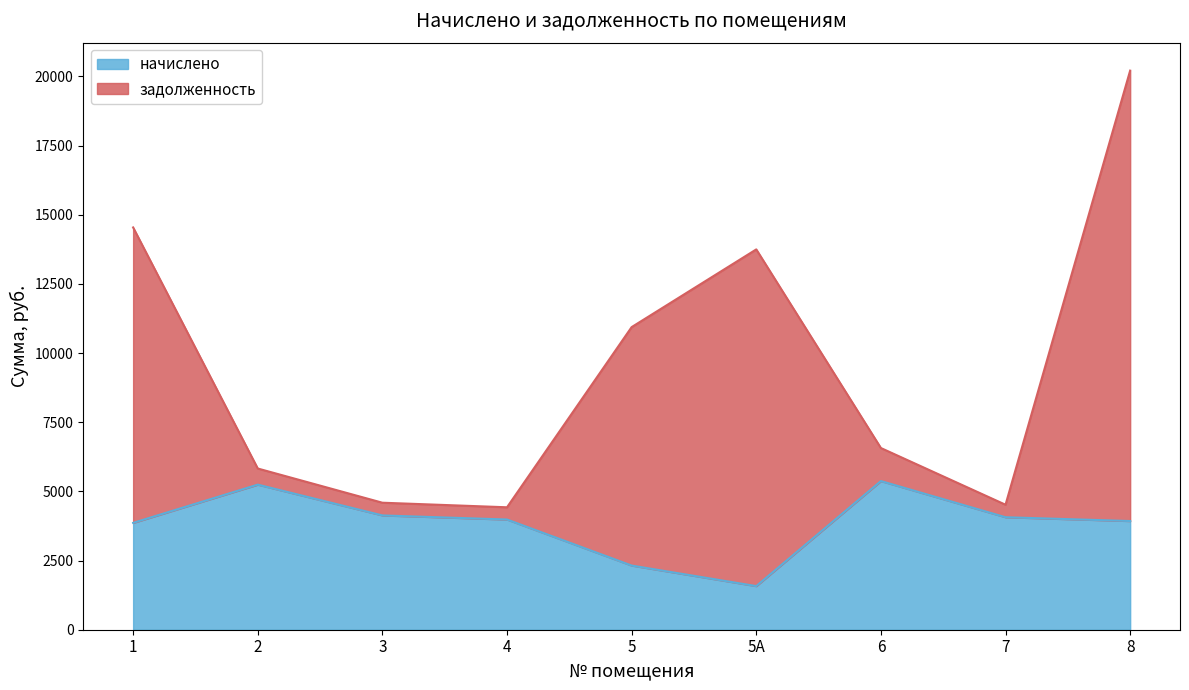

What are all the series names shown in the legend?

начислено, задолженность